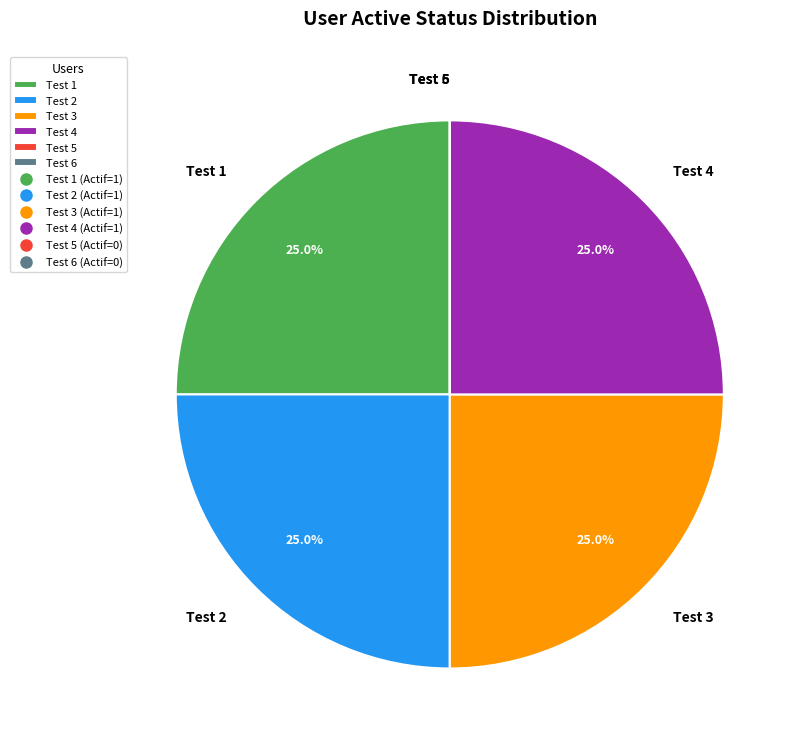

The Test 3 slice represents 25% of the pie. True or false?

True